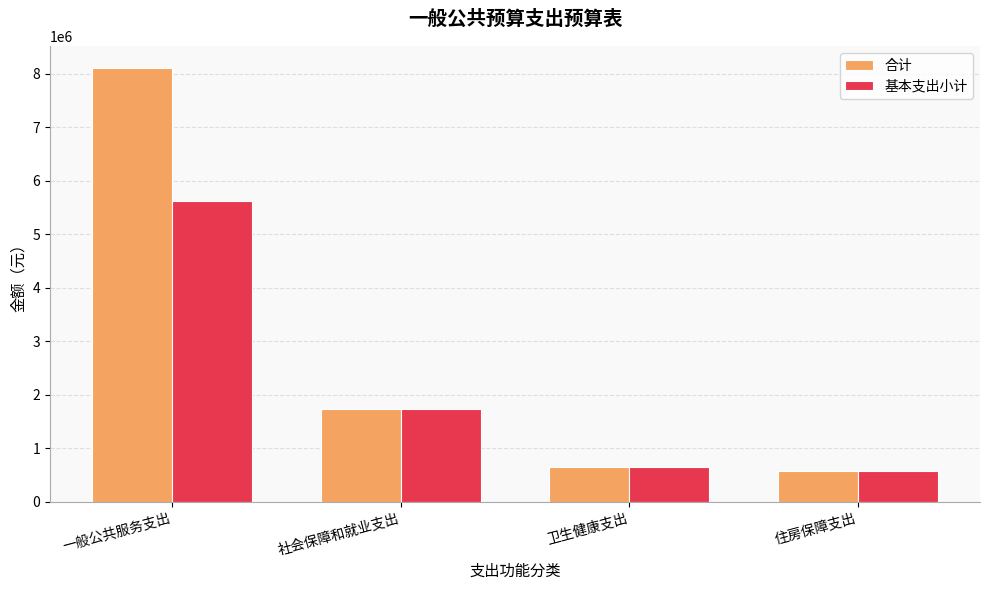

List the series in order of their overall mean, highest first.

合计, 基本支出小计